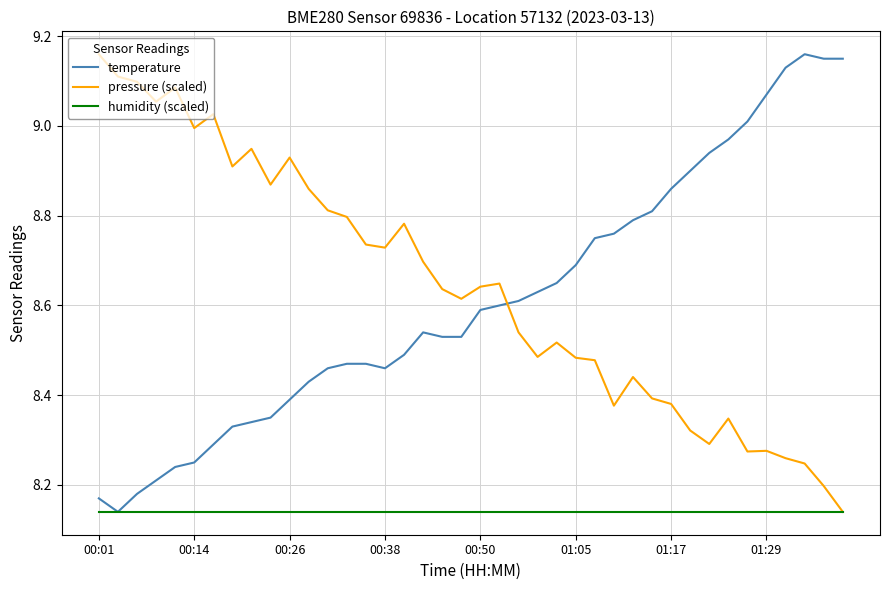

What are all the series names shown in the legend?

temperature, pressure (scaled), humidity (scaled)